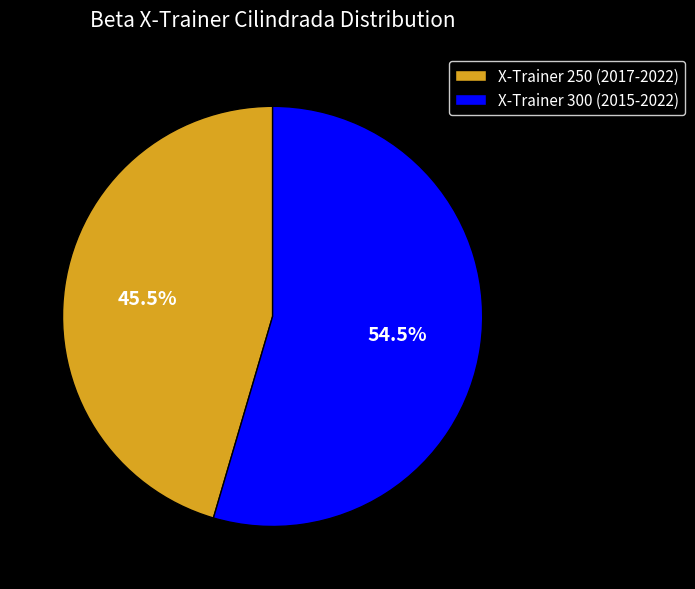

Is there a majority slice in this chart?

Yes